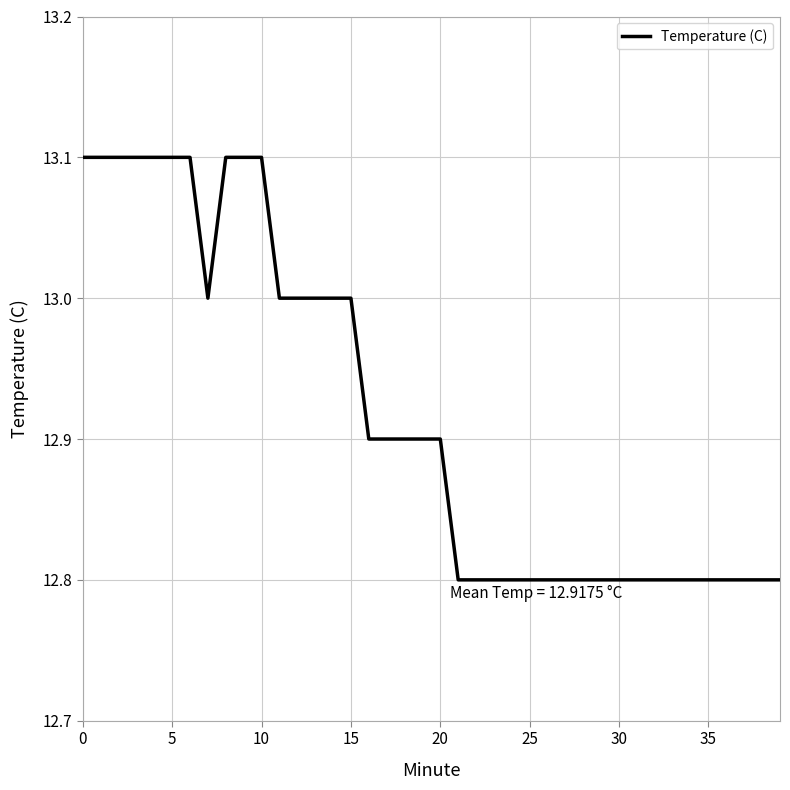

What is the minimum value shown in the chart?

12.8